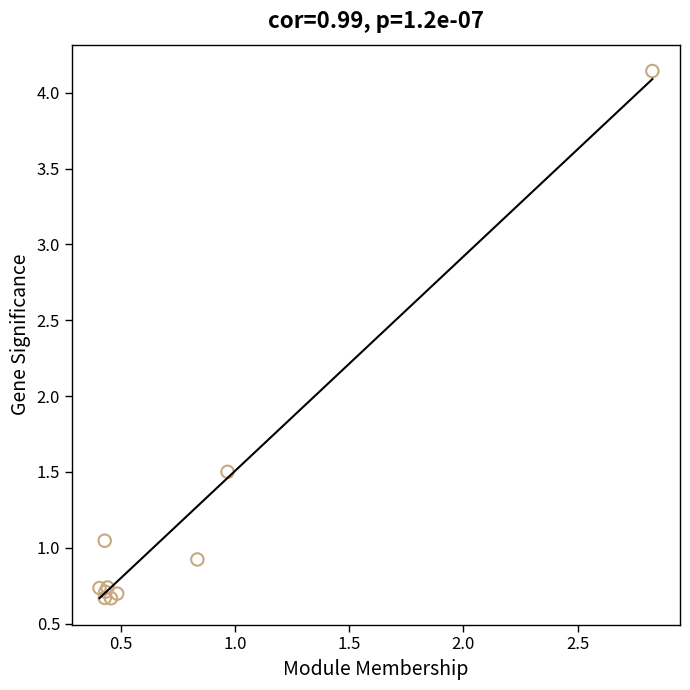

What Y value in the scatter plot is closest to 2?

1.5